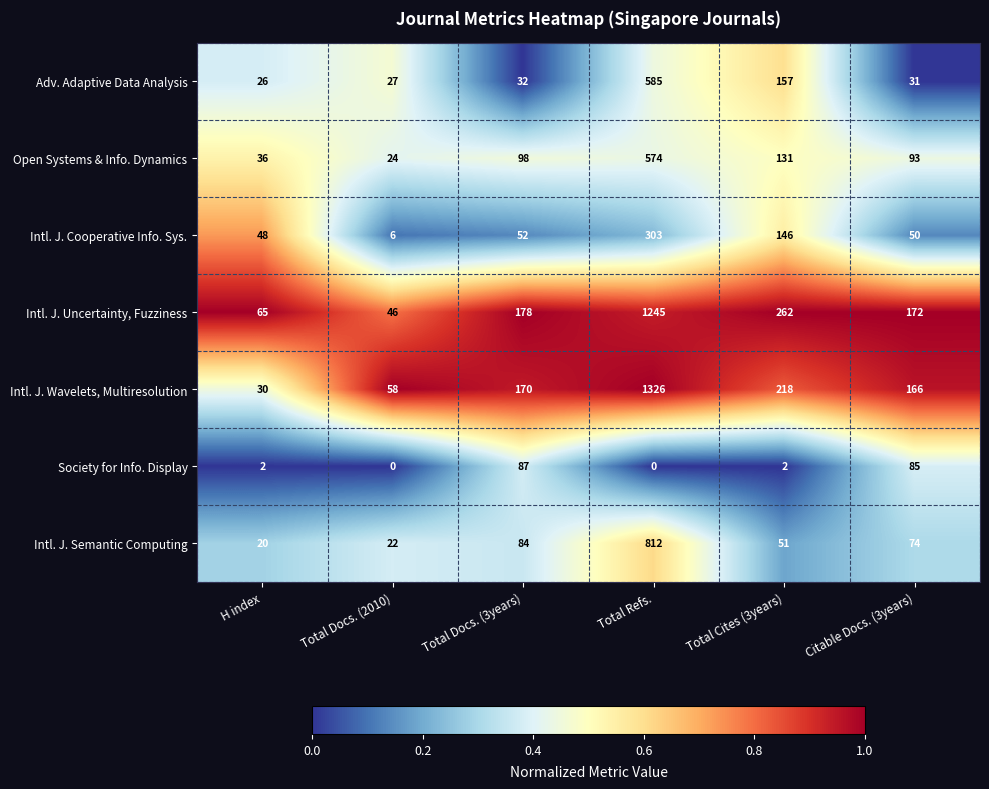

At how many categories does at least one series exceed 0?

6